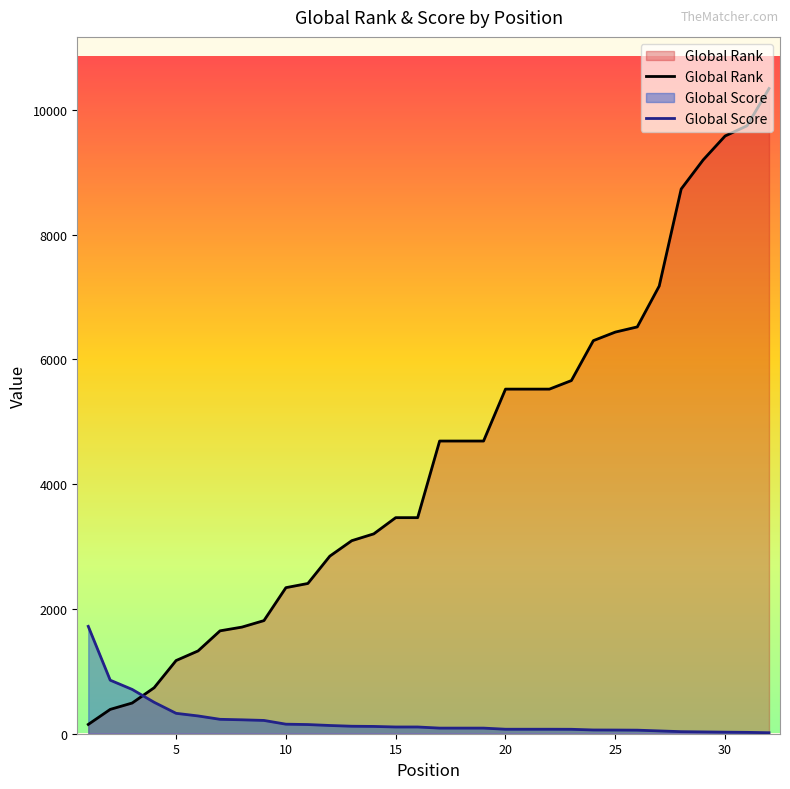

Which series has the widest spread of values?

Global Rank